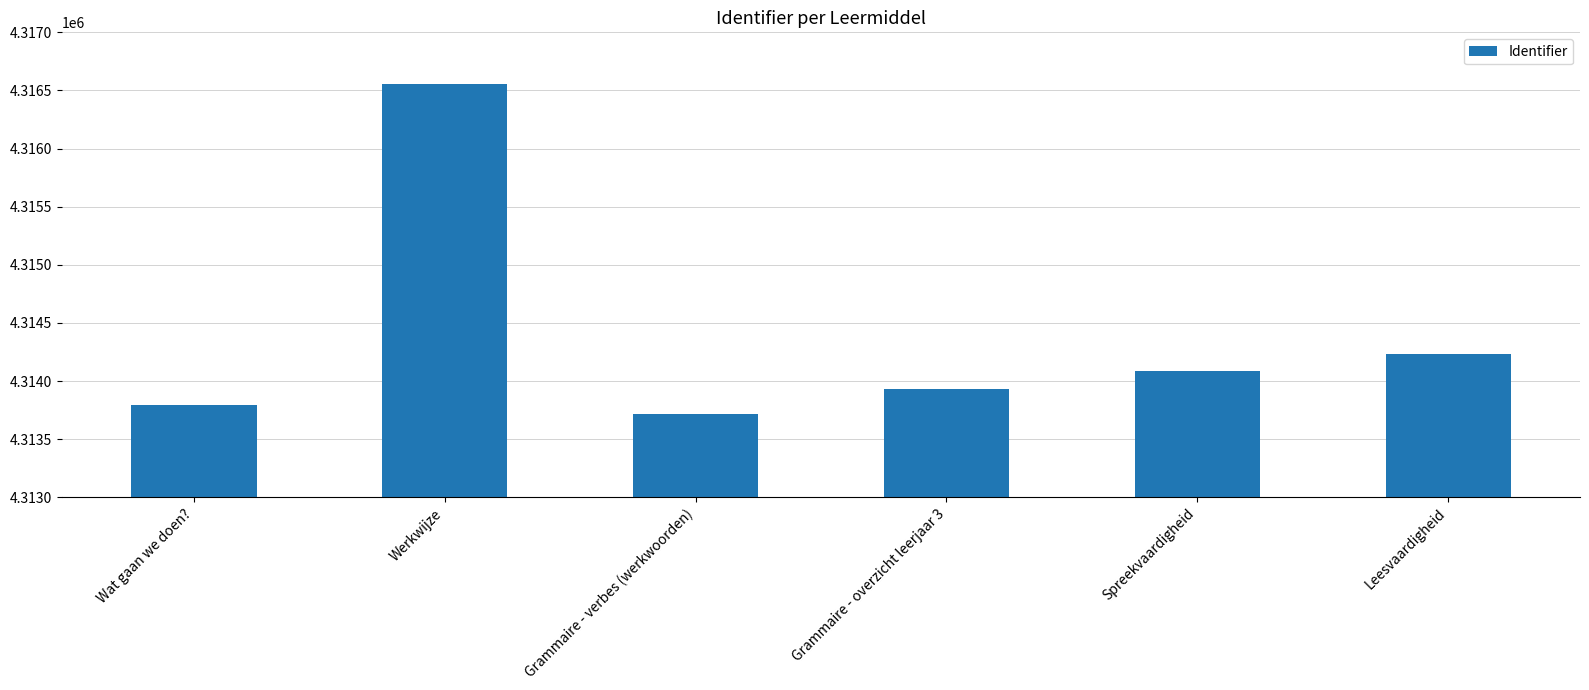

At which label does the data first exceed 4314083?

Werkwijze